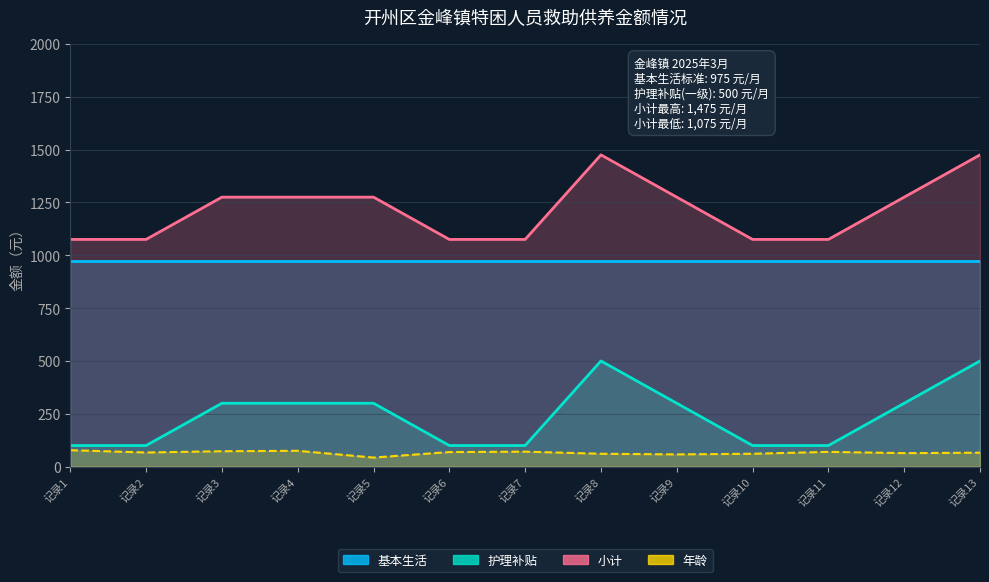

In 护理补贴, how many points are higher than both neighbors (excluding endpoints)?

1